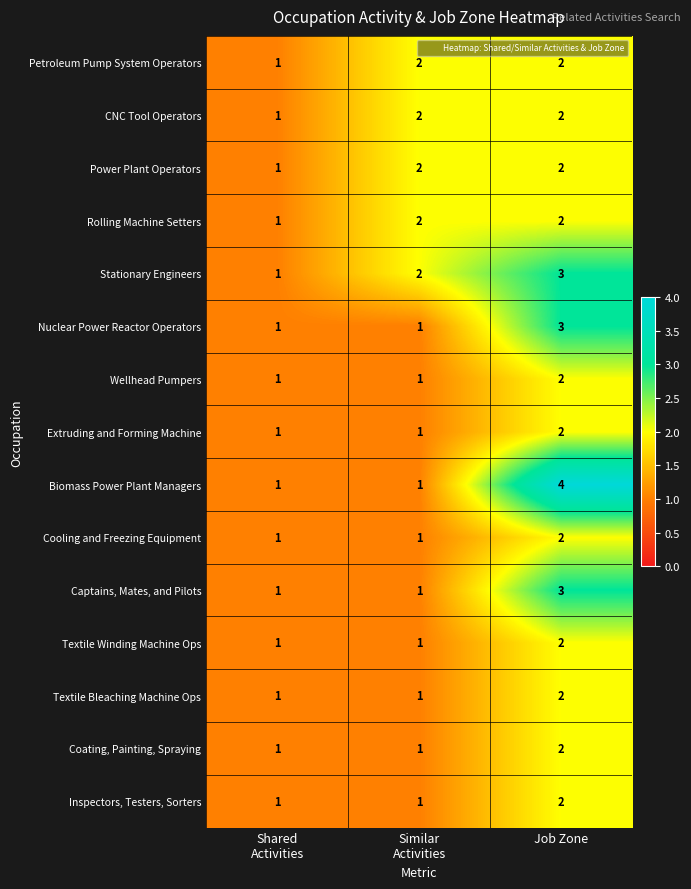

Which series has the widest spread of values?

Biomass Power Plant Managers